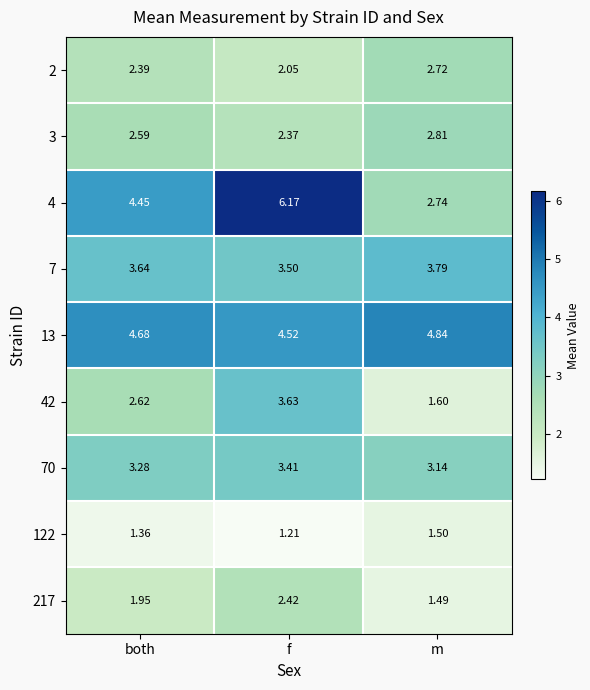

Which series has the largest total across all categories?

13